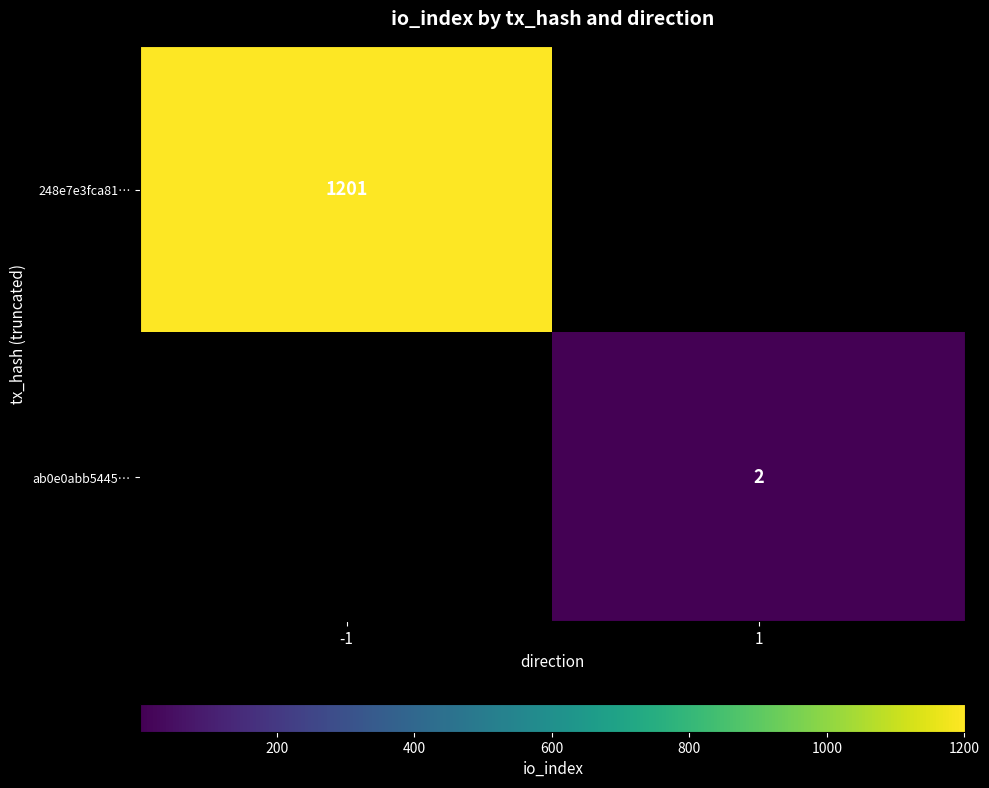

At how many categories does at least one series exceed 592?

1